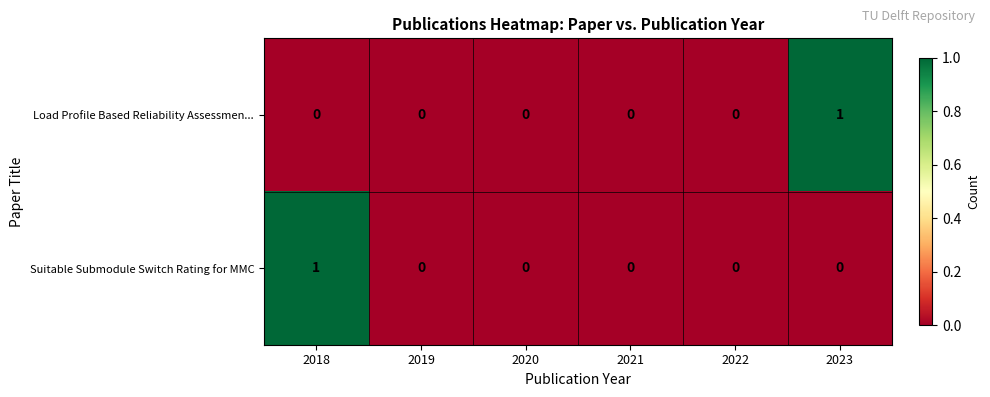

Is it true that Load Profile Based Reliability Assessmen... equals -1 at 2018?

False